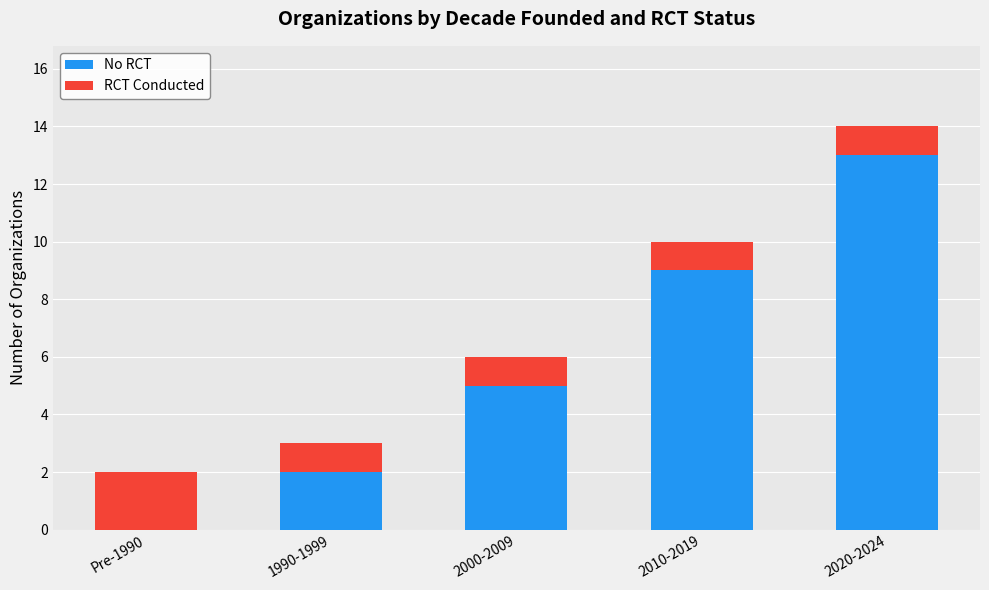

What is the total value across all series at 2000-2009?

6